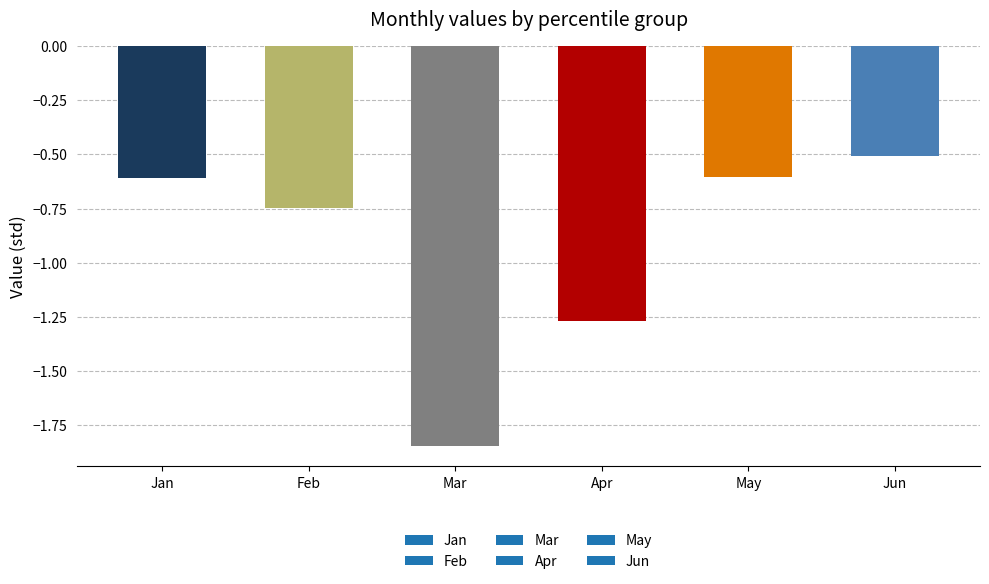

Which has a higher value, Jun or Feb?

Jun